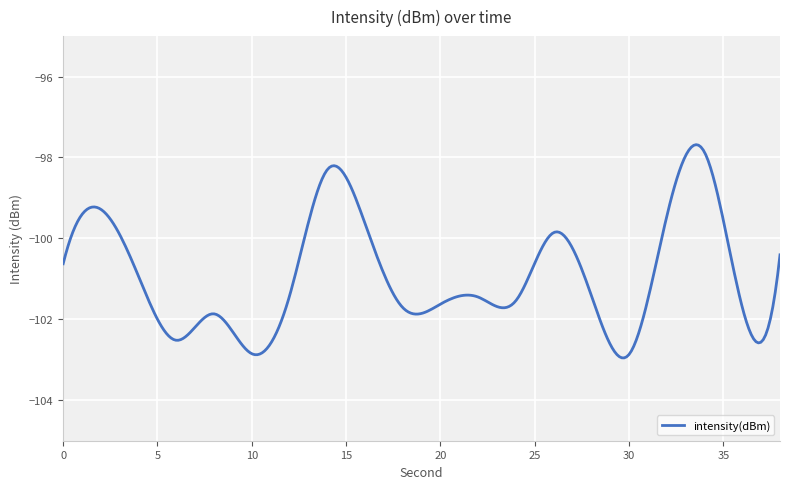

What is the difference between the maximum and minimum values?

5.3